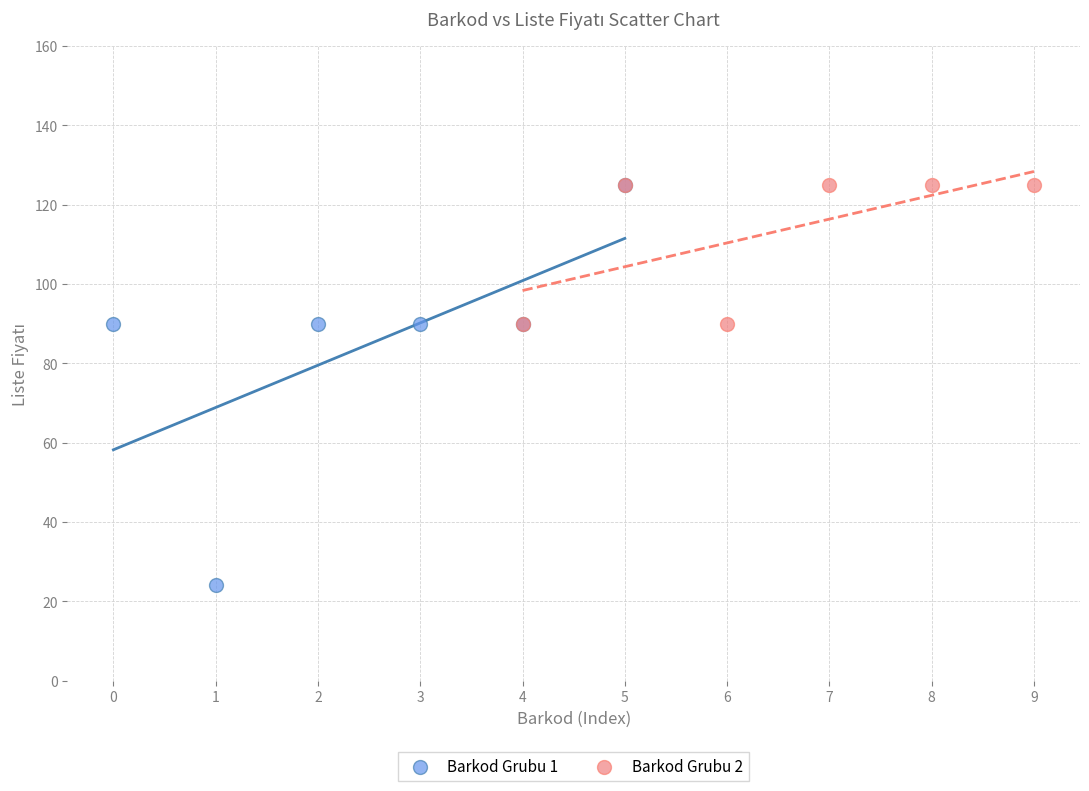

Which series contains the lowest Y value?

Barkod Grubu 1